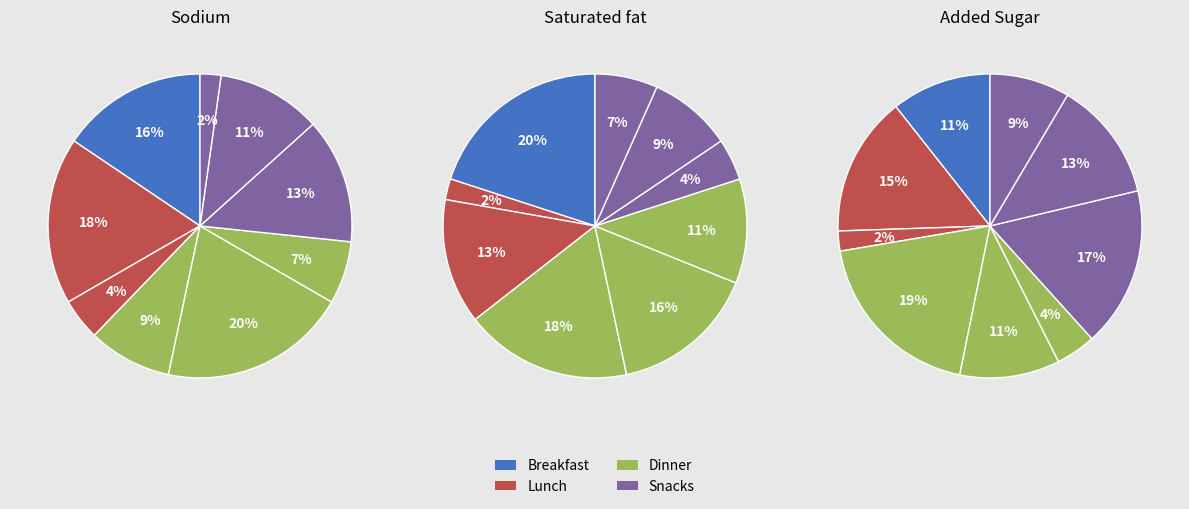

What percentage is the 4 slice, to the nearest percent?

9%